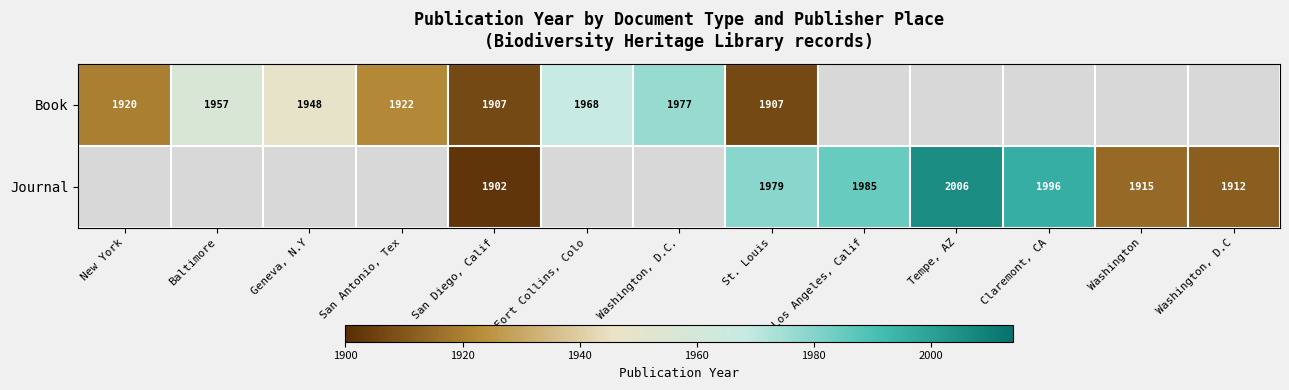

The value of Journal at Tempe, AZ is 2006. True or false?

True